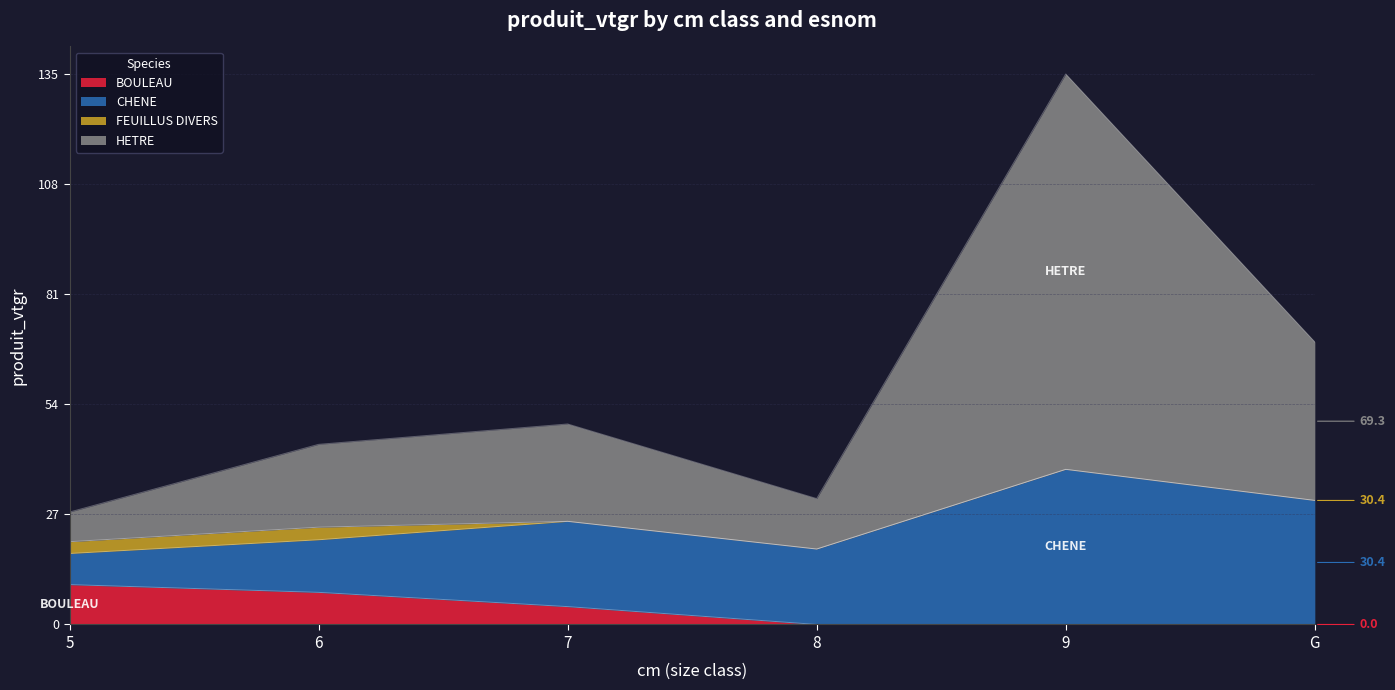

At which category is the sum across all series the highest?

9